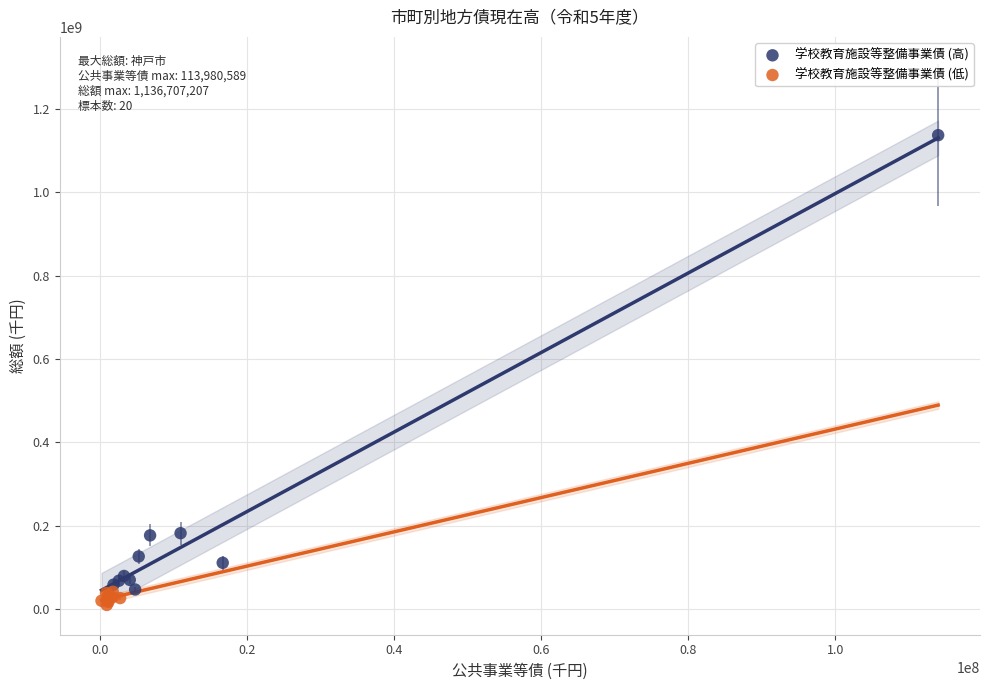

Which series reaches the maximum Y coordinate?

学校教育施設等整備事業債 (高)